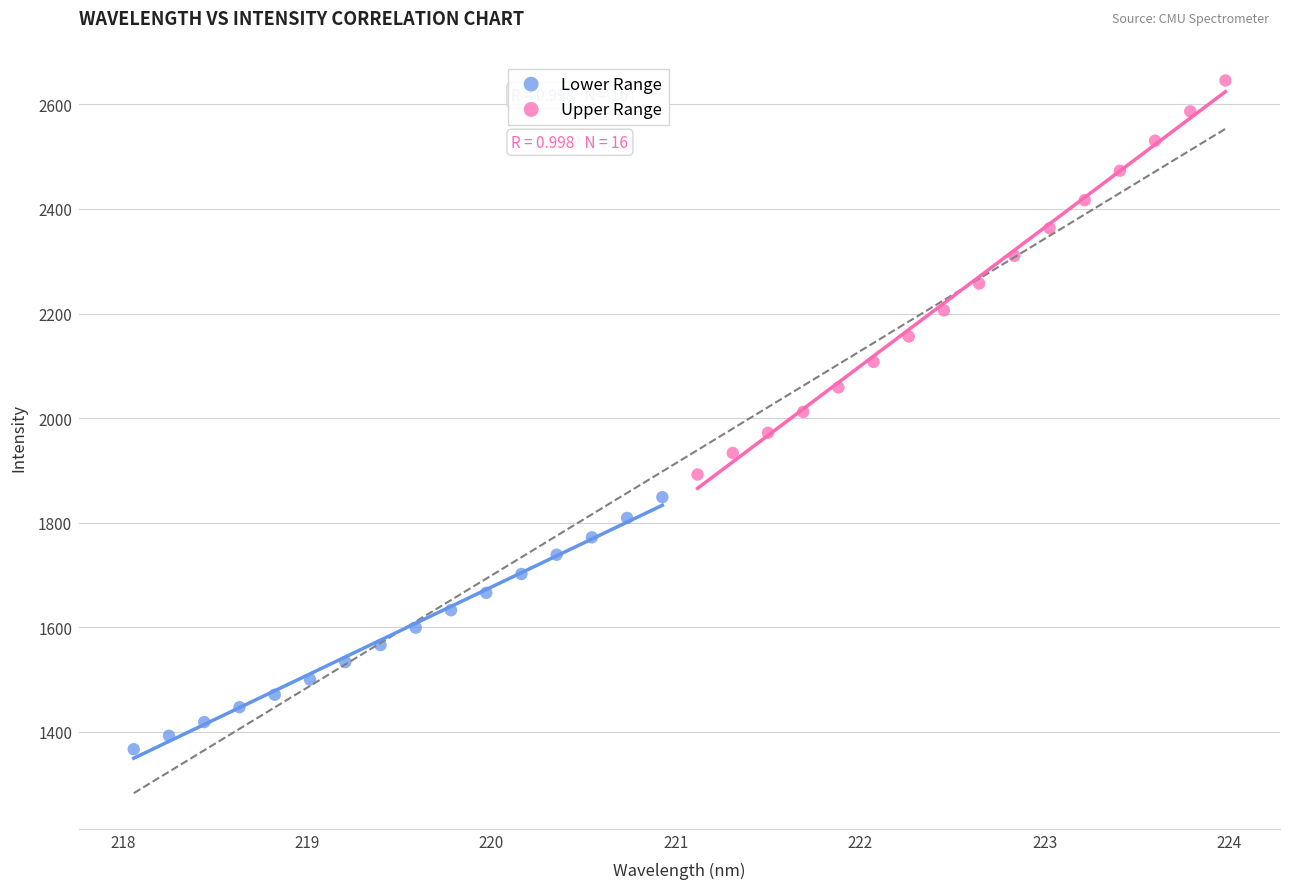

Which series contains the lowest Y value?

Lower Range